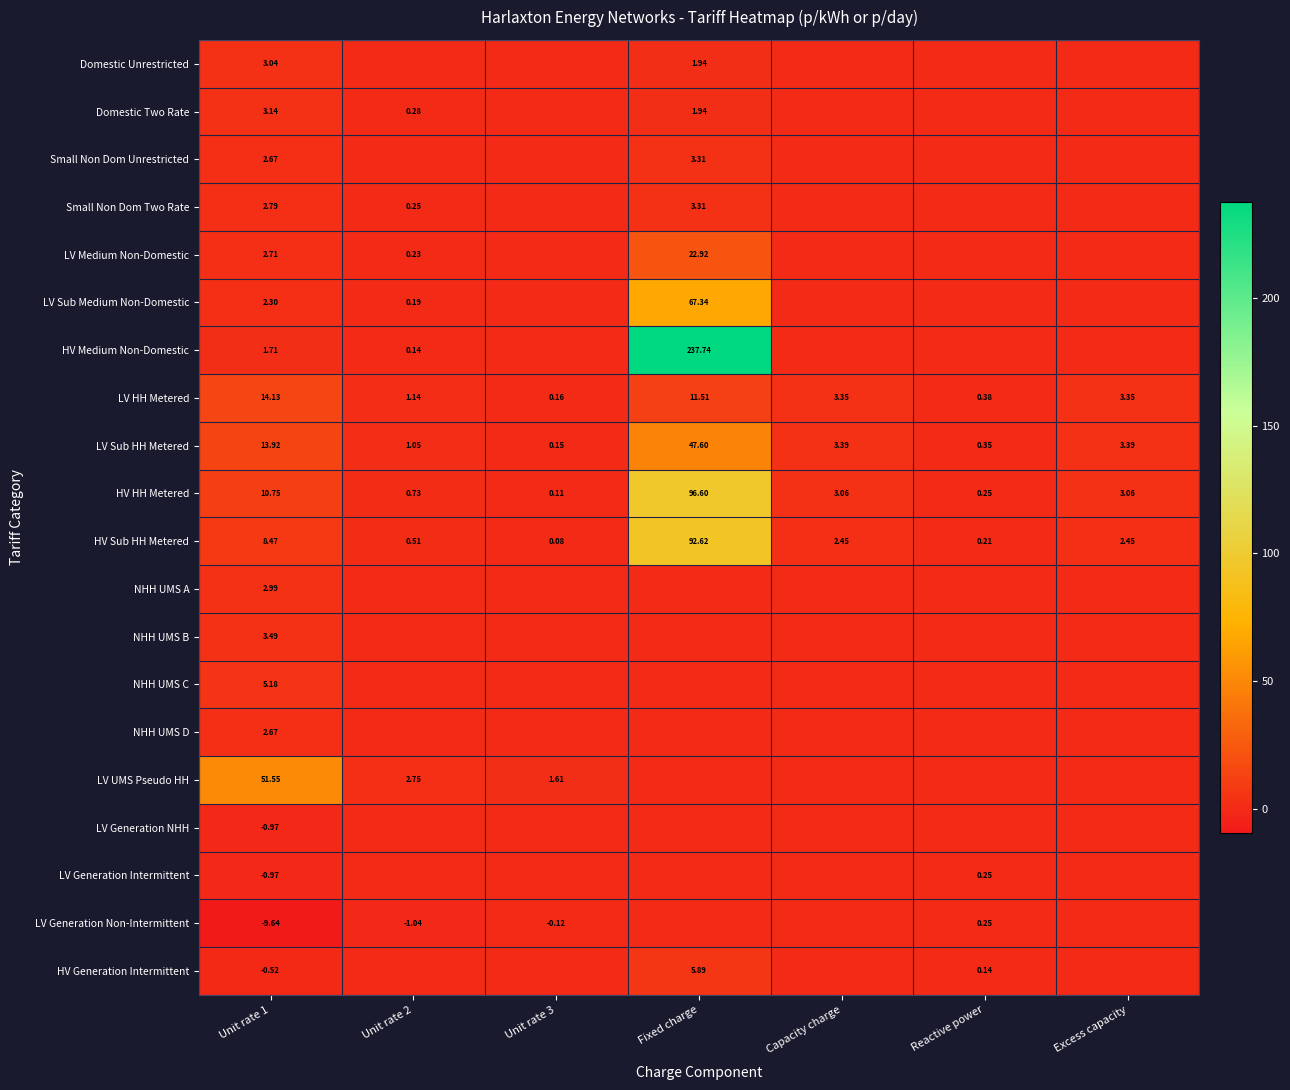

How many values in the HV HH Metered series are below 3?

3